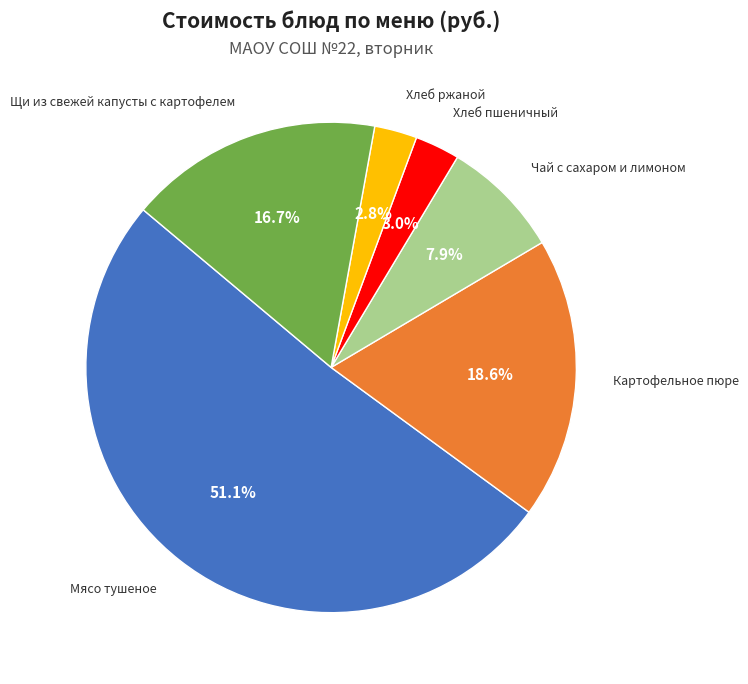

Is there a majority slice in this chart?

Yes